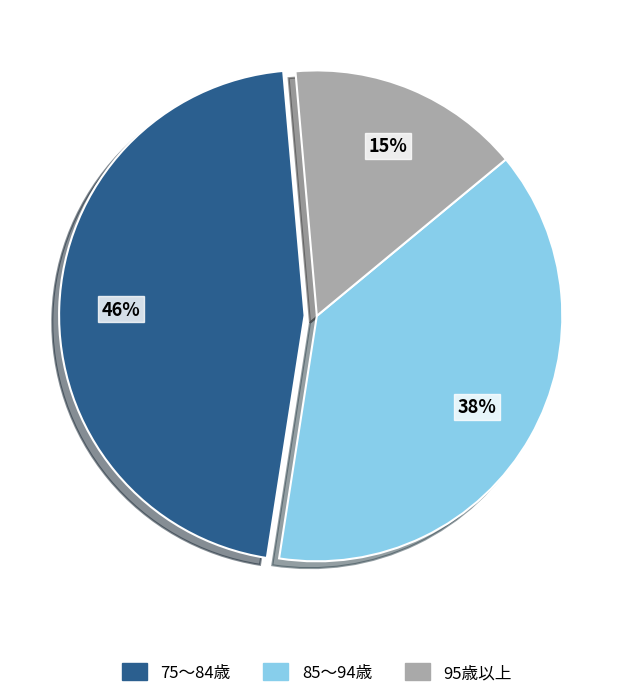

Does 75～84歳 represent more than half of the total?

No